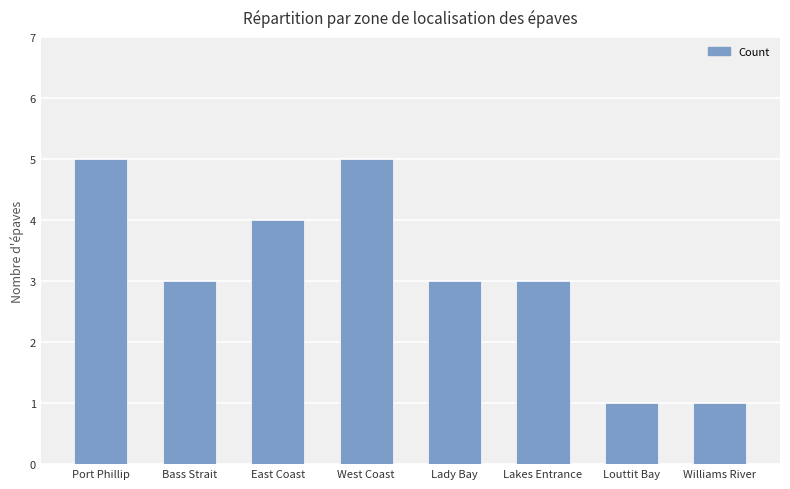

Reading left to right, what are all the values shown in this chart?

5	3	4	5	3	3	1	1